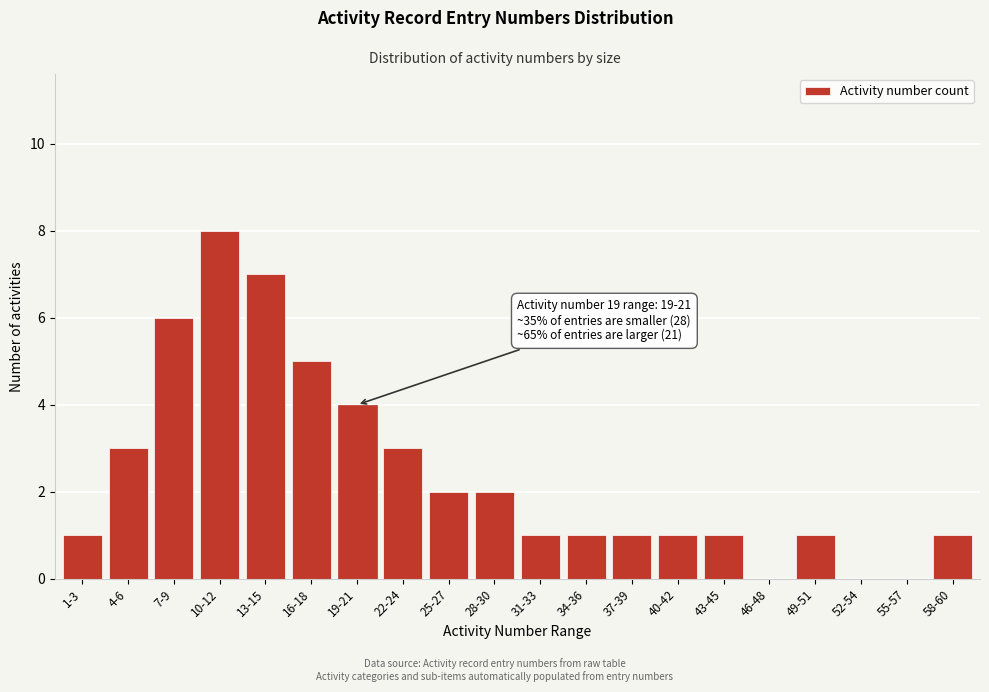

Reading right to left, extract all data points from this chart.

58-60=1	55-57=0	52-54=0	49-51=1	46-48=0	43-45=1	40-42=1	37-39=1	34-36=1	31-33=1	28-30=2	25-27=2	22-24=3	19-21=4	16-18=5	13-15=7	10-12=8	7-9=6	4-6=3	1-3=1